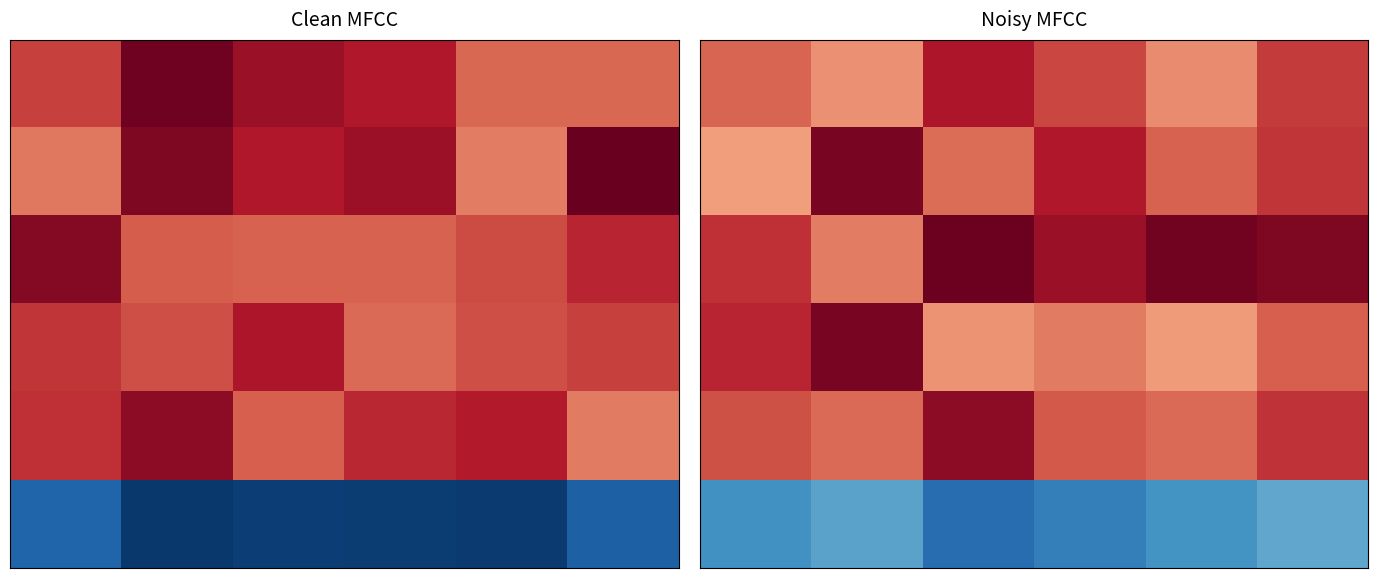

Which label corresponds to the smallest value in the chart?

2